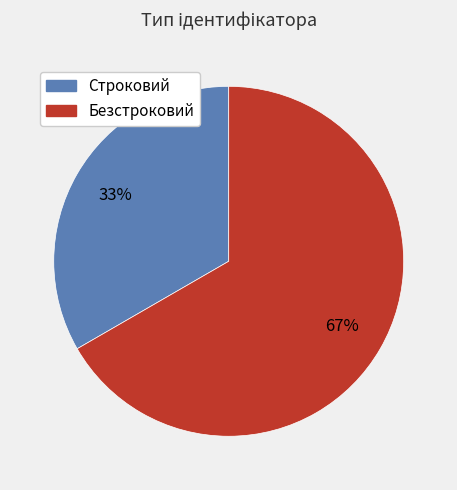

The Строковий slice represents 46% of the pie. True or false?

False